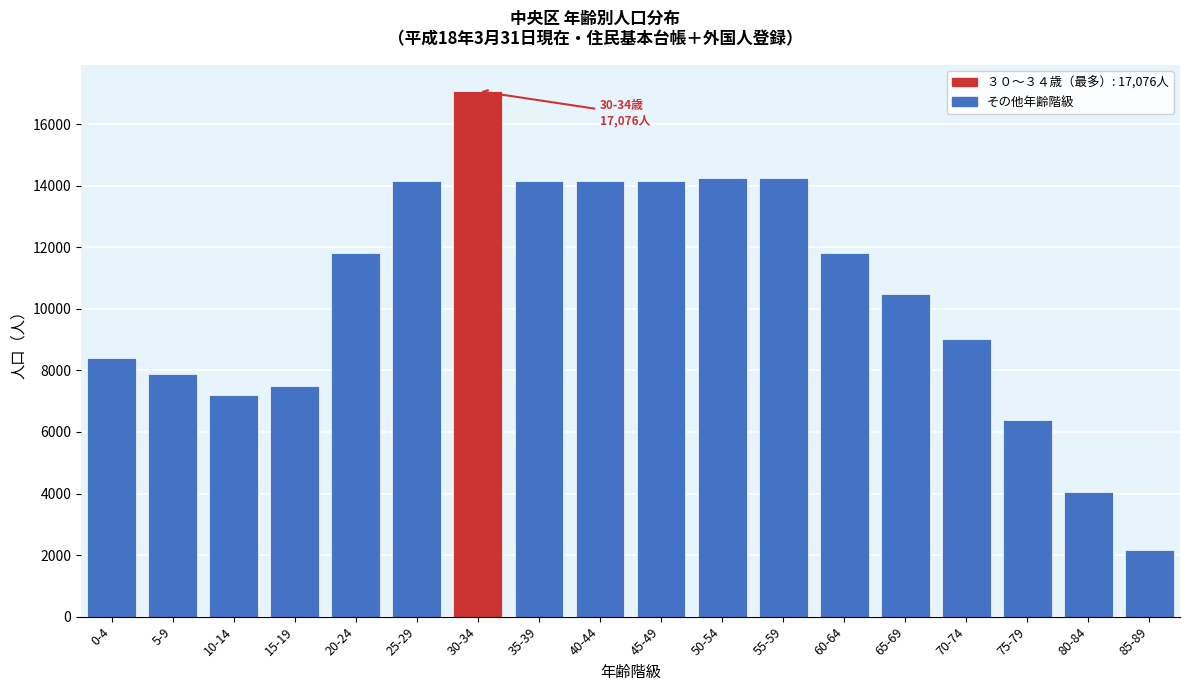

What is the value of the 4th bar from the left?

7478